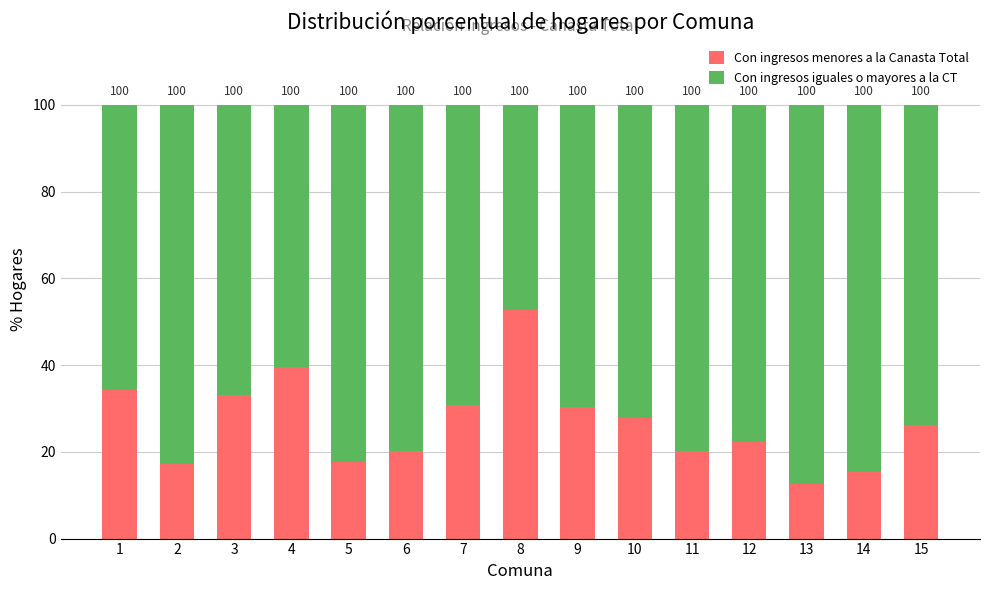

Which series has the largest total across all categories?

Con ingresos iguales o mayores a la CT